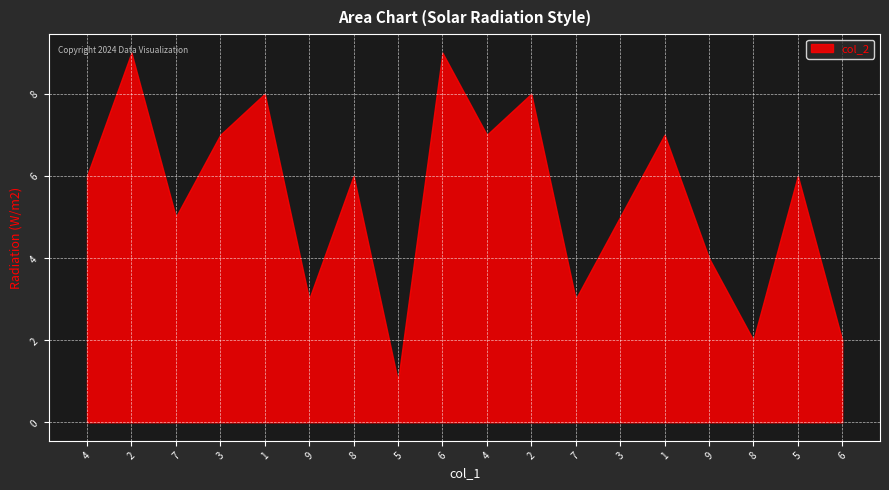

At which category does the chart reach its minimum across all series?

5